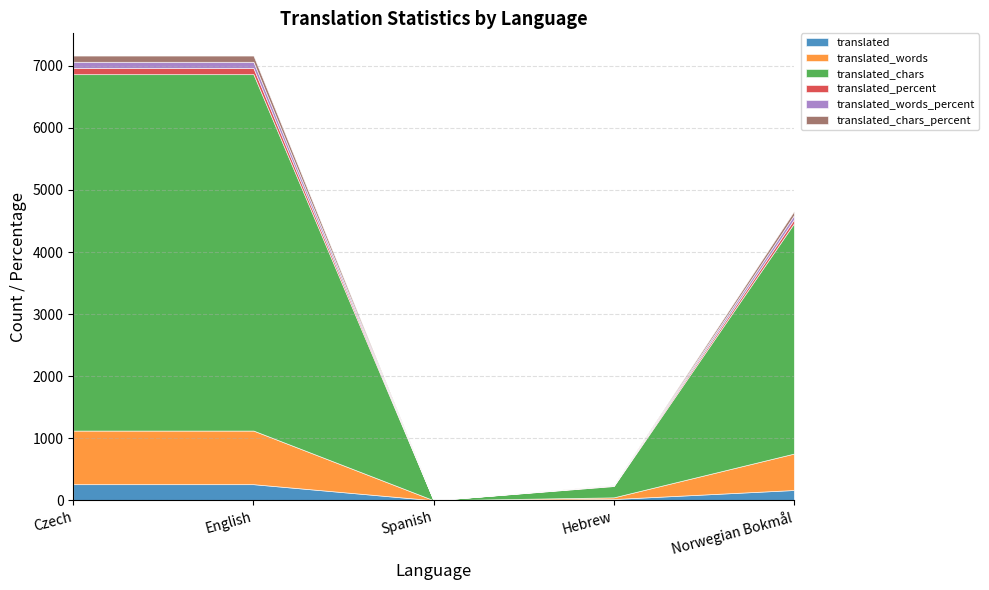

What is the difference between the maximum and minimum values in the translated_words_percent series?

100.0